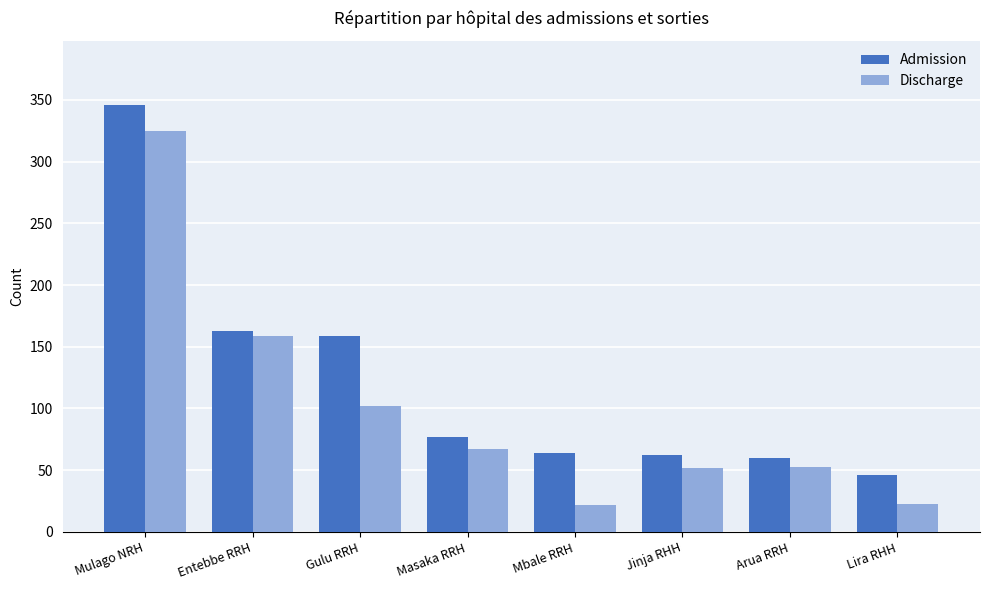

Rank the series at Masaka RRH from lowest to highest value.

Discharge, Admission